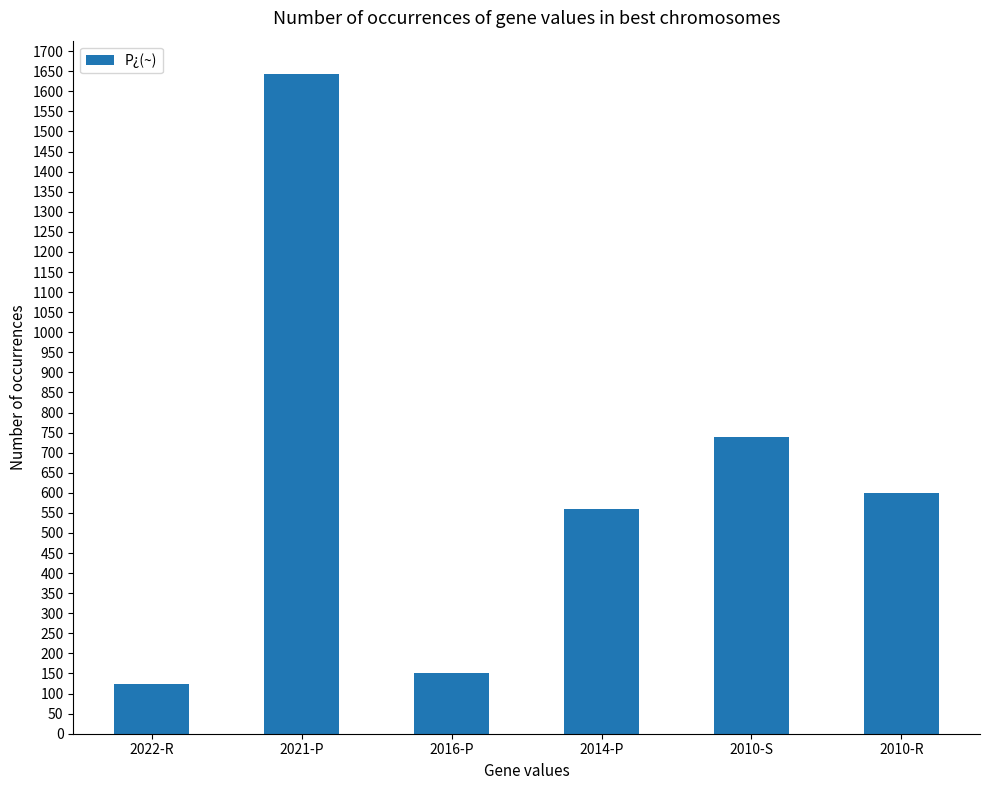

Reading left to right, transcribe all the data shown in this chart.

2022-R=124	2021-P=1644	2016-P=150	2014-P=560	2010-S=740	2010-R=600